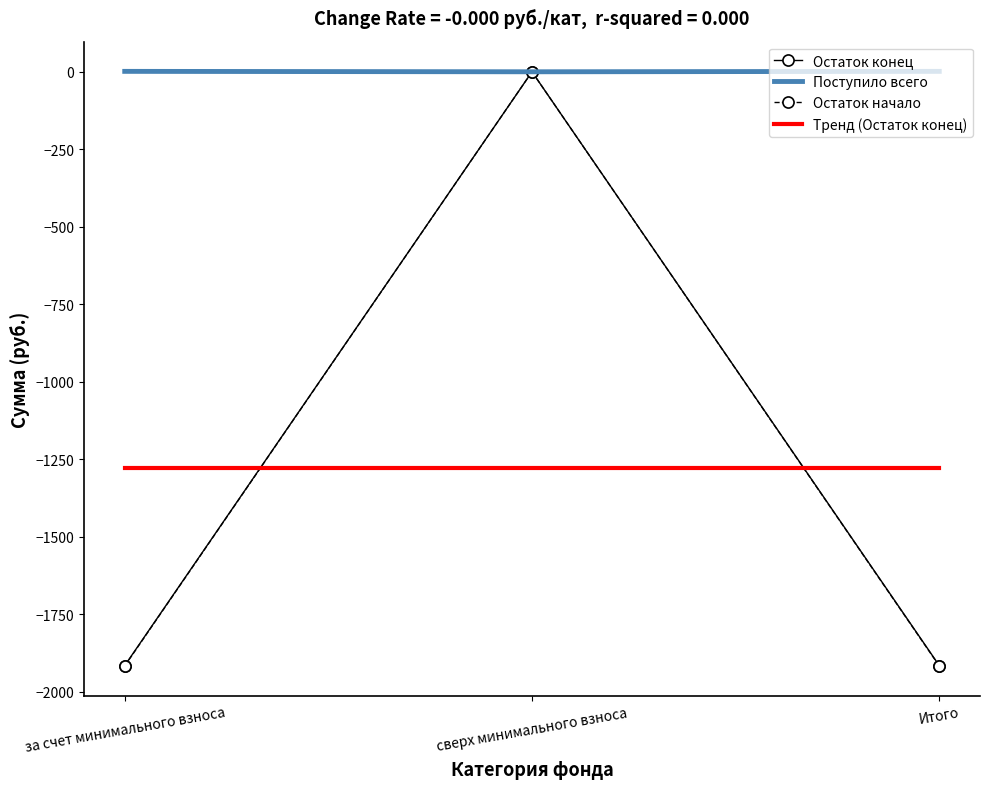

What is the sum of all Поступило всего values?

2.7